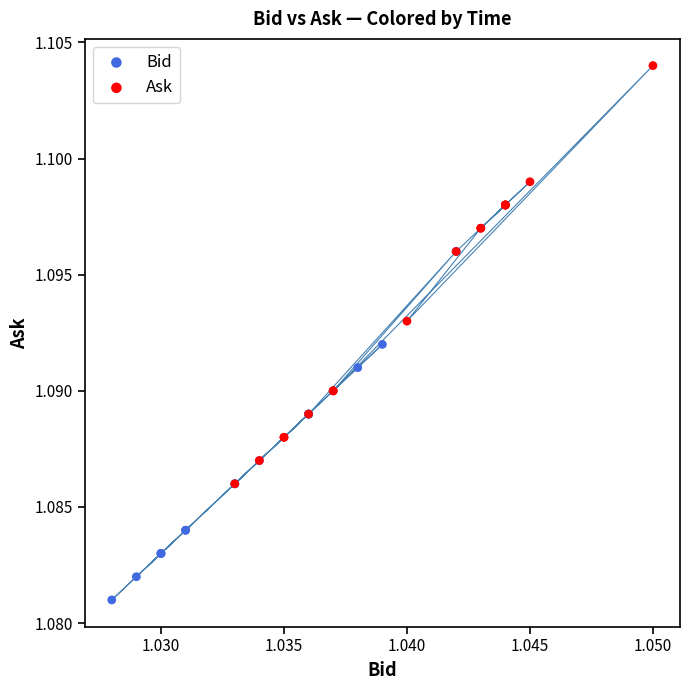

Which series contains the lowest Y value?

Bid